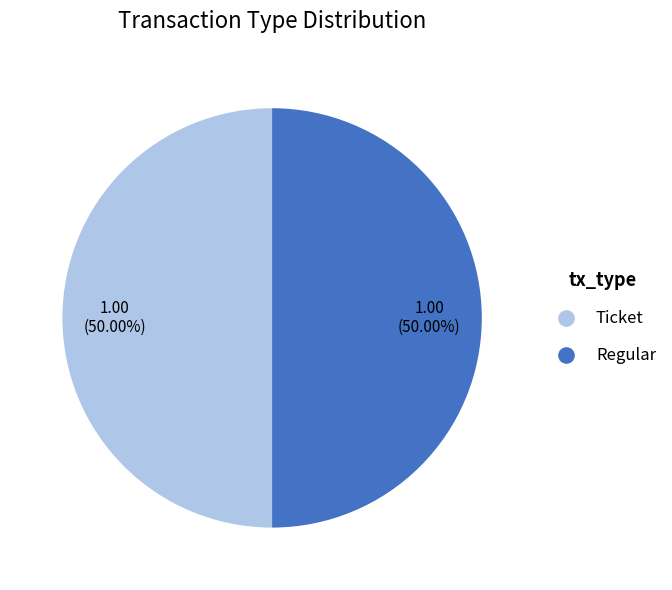

Do Regular and Ticket together represent more than half of the pie?

Yes